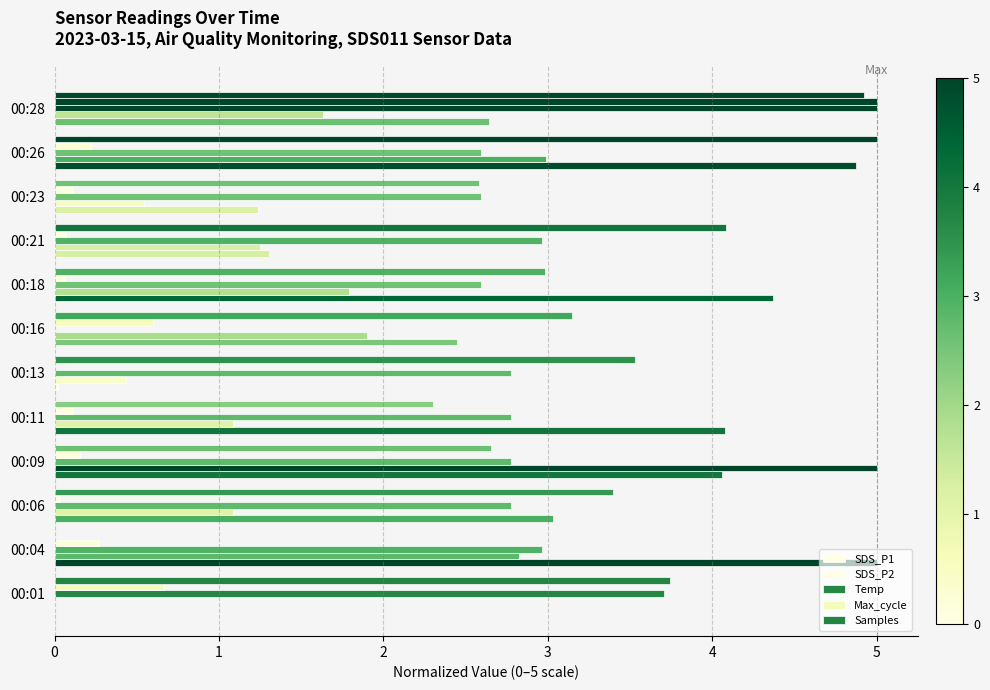

How many values in SDS_P2 are above zero?

11